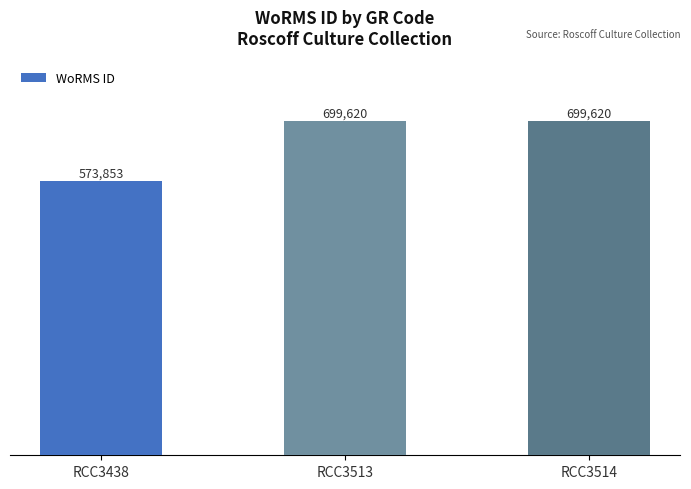

What is the smallest value displayed?

573853